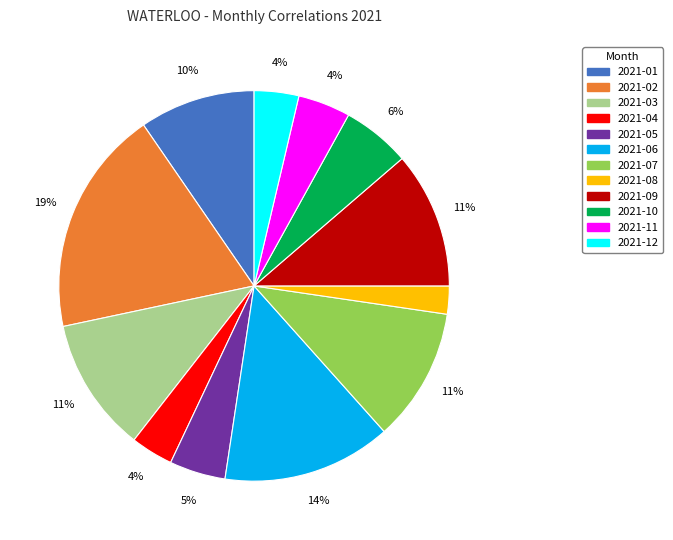

How many segments does this pie chart have?

12